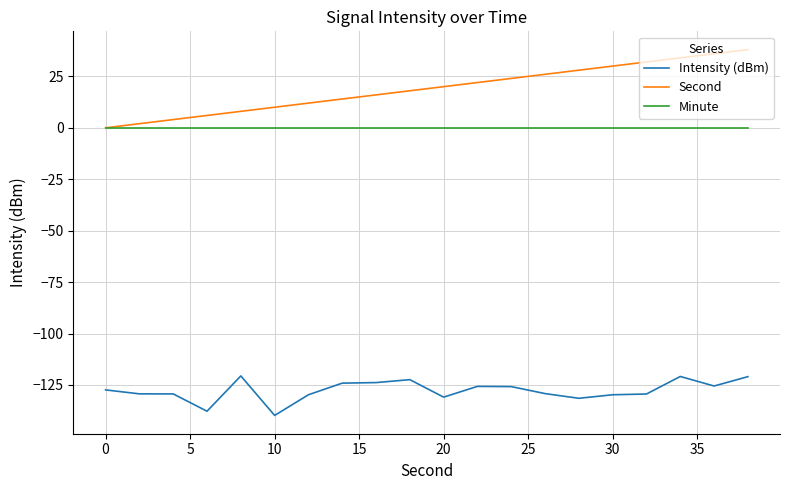

How many values in the Intensity (dBm) series are below -127?

11